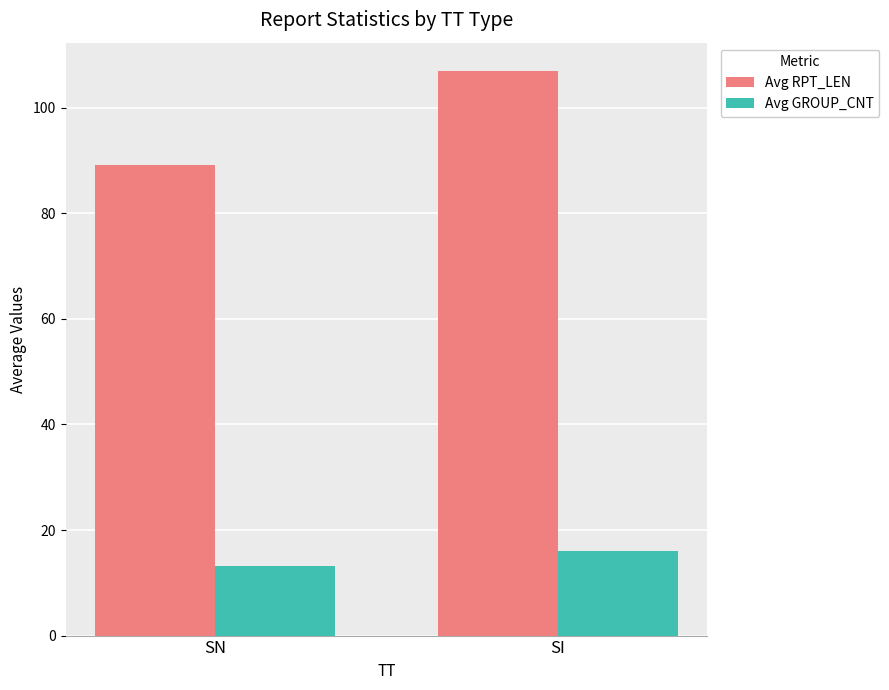

Does the chart contain any negative values?

No